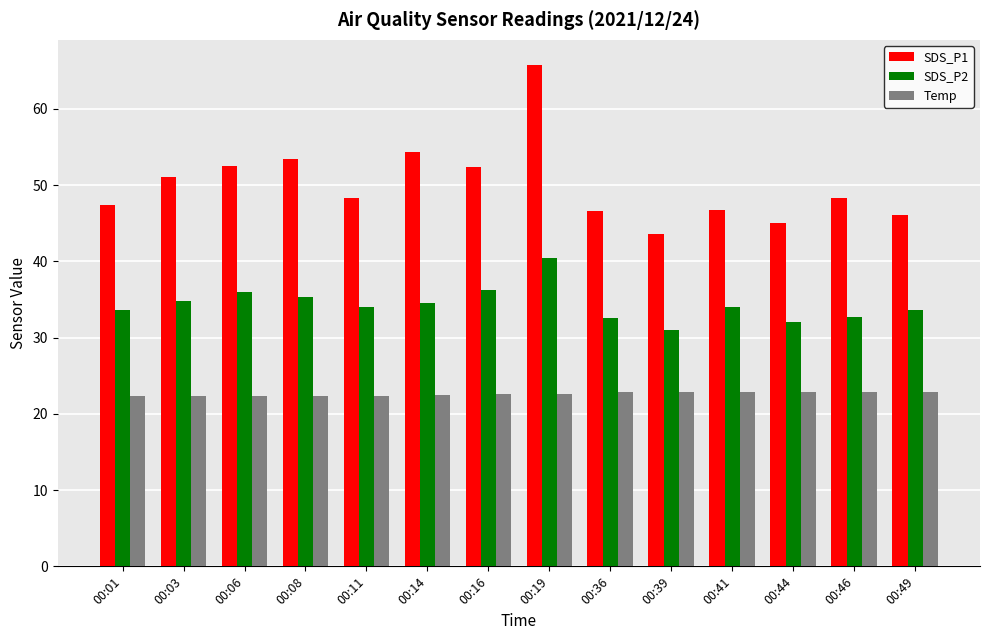

The Temp series shows 38.9 at 00:08. True or false?

False